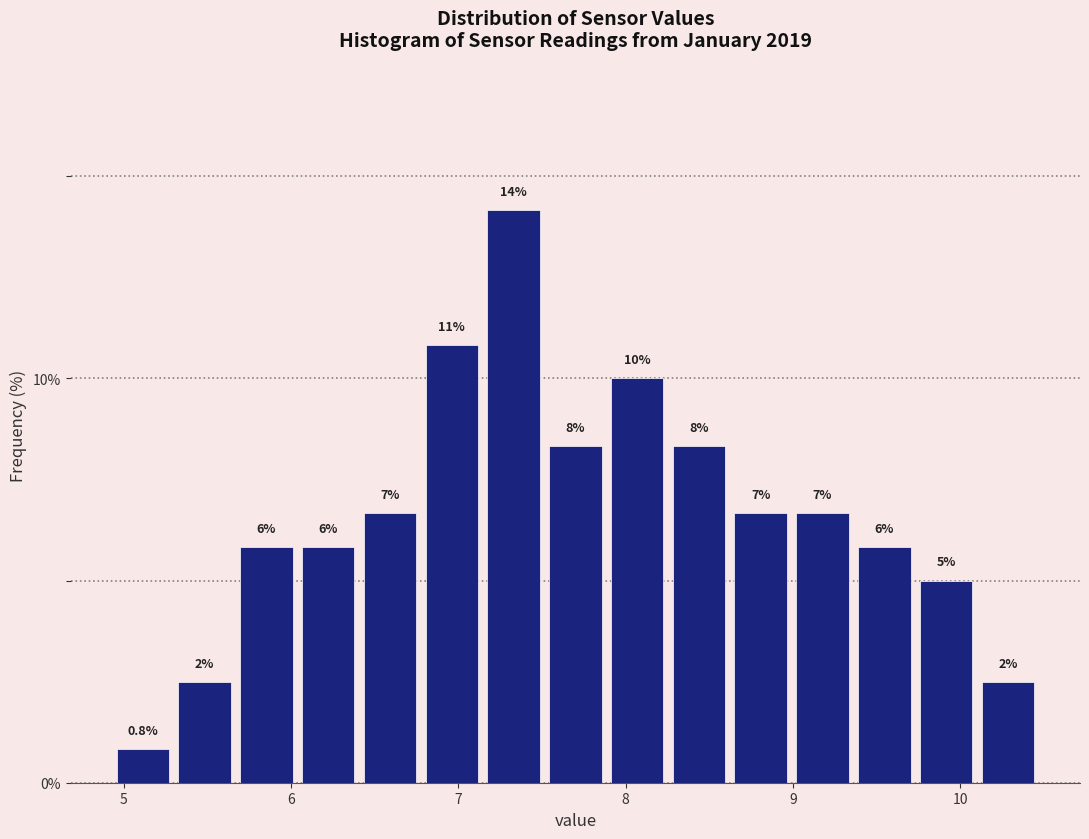

Read against the x-axis, roughly where is the centre of the tallest bar?

7.3